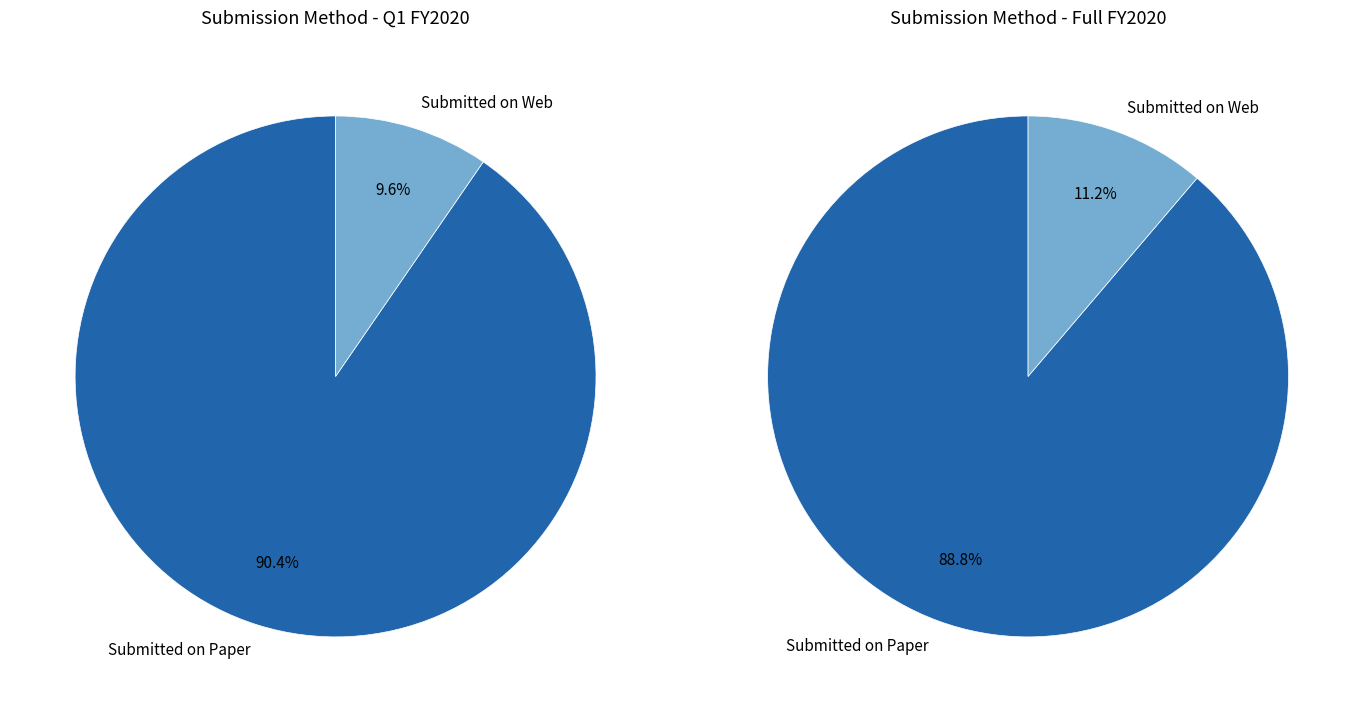

Is the sum of Submitted on Web and Submitted on Paper greater than half?

Yes